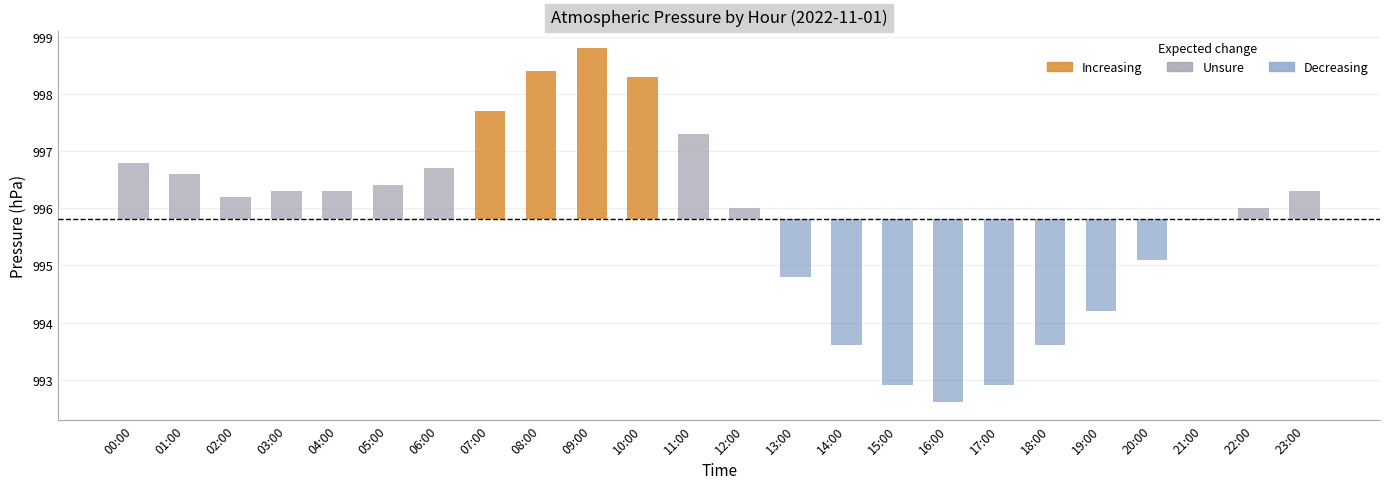

What is the sum of the values at 22:00 and 12:00?

0.4